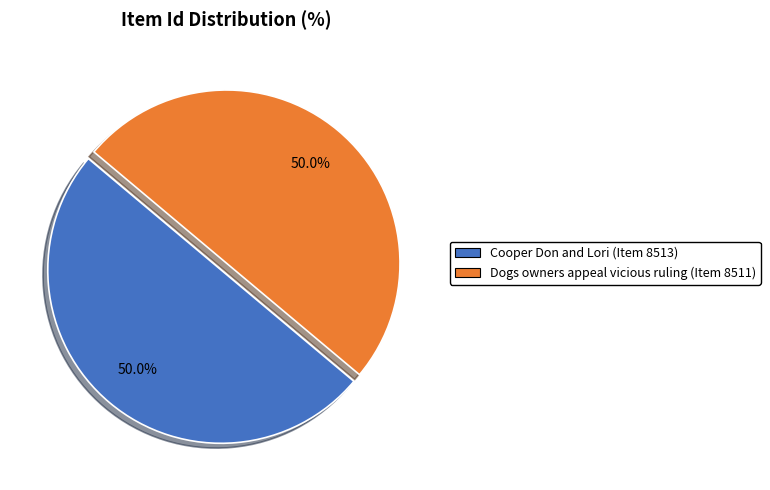

Is it true that Cooper Don and Lori (Item 8513) is 41% of the pie?

False